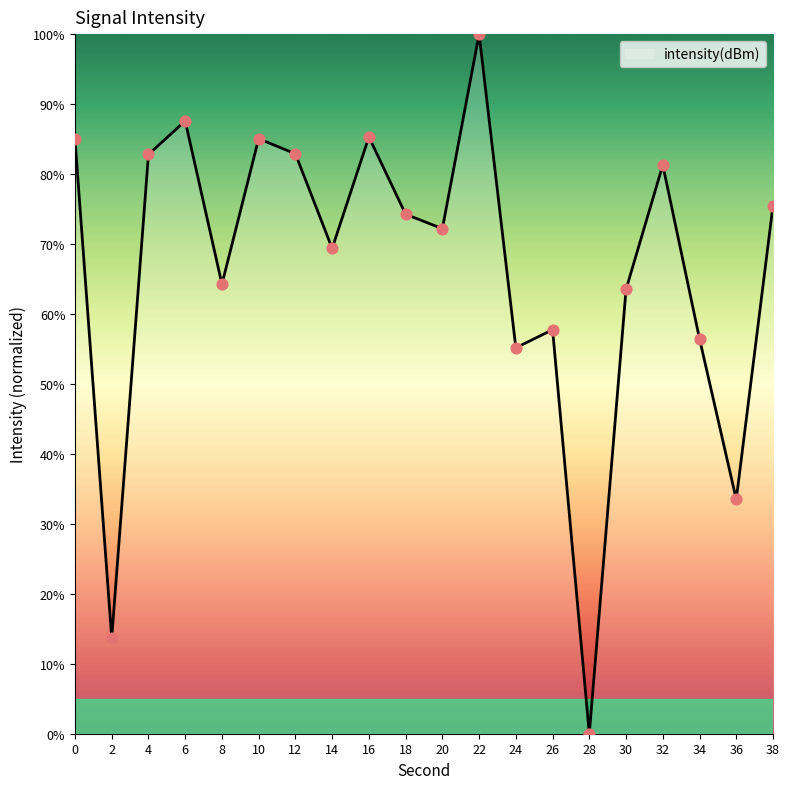

What is the change in value from 12 to 38?

-7.4